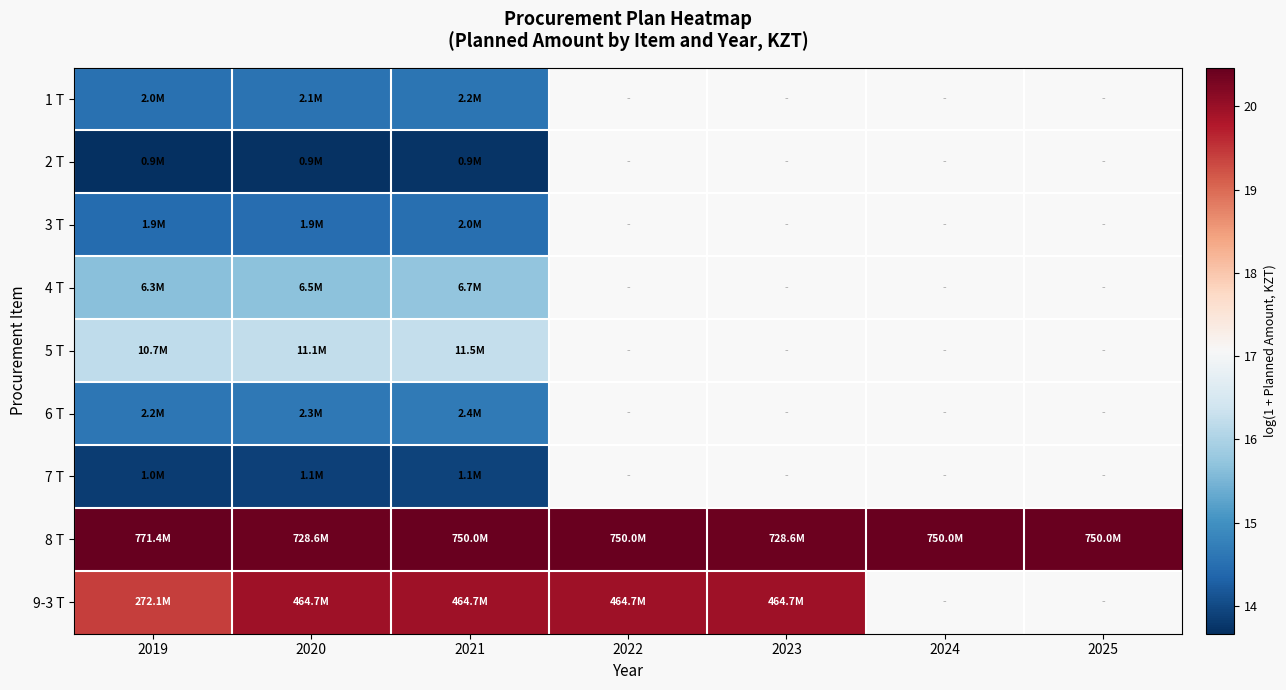

At which category does the chart reach its peak across all series?

2019